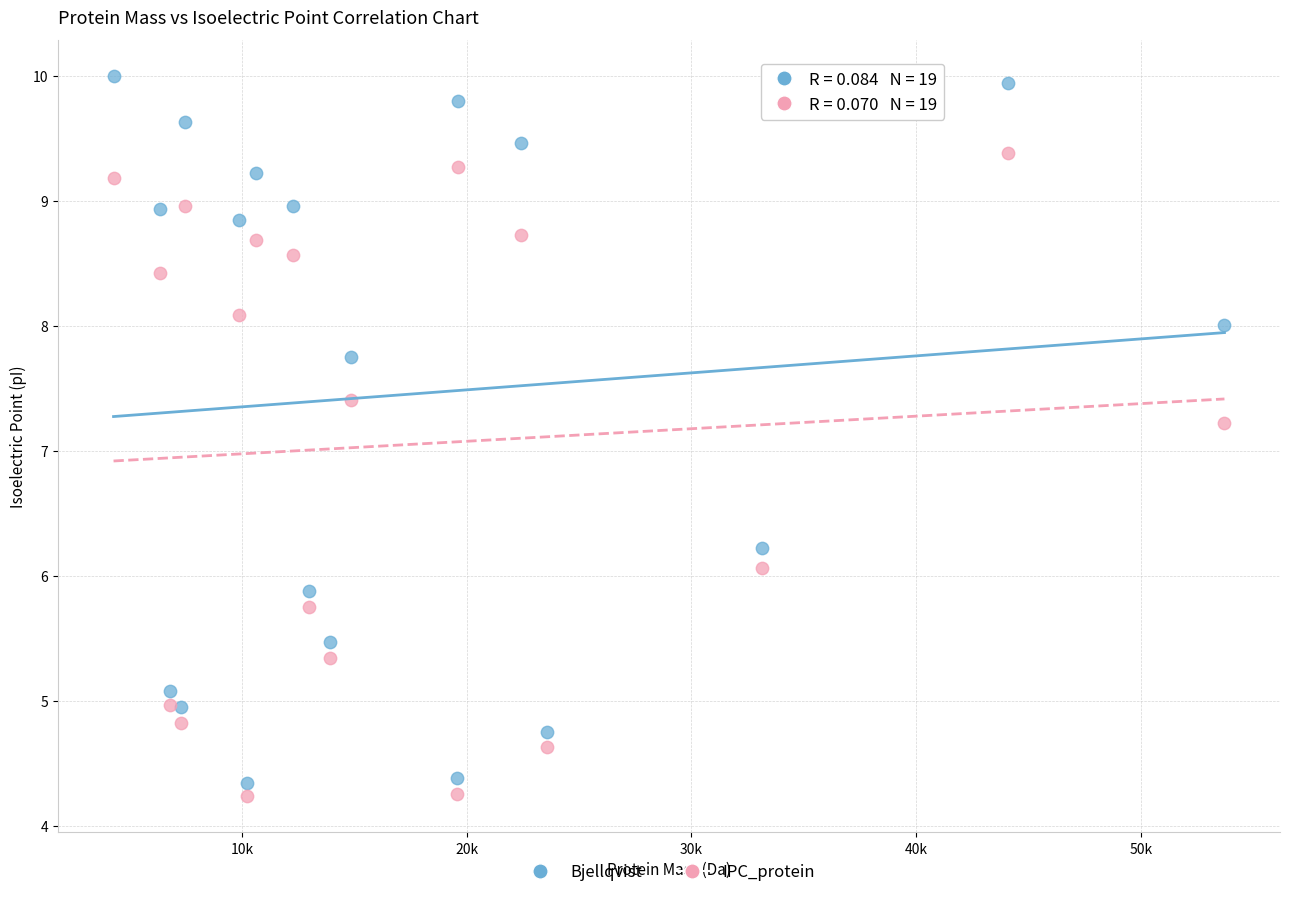

Which series reaches the minimum Y coordinate?

IPC_protein